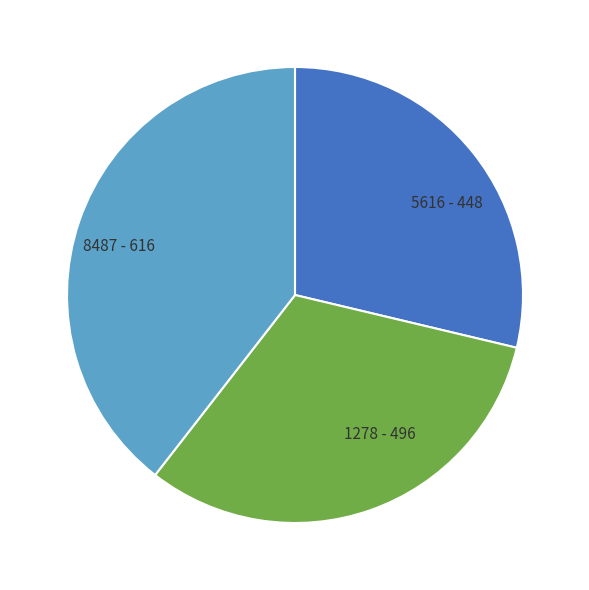

How many slices are in this pie chart?

3